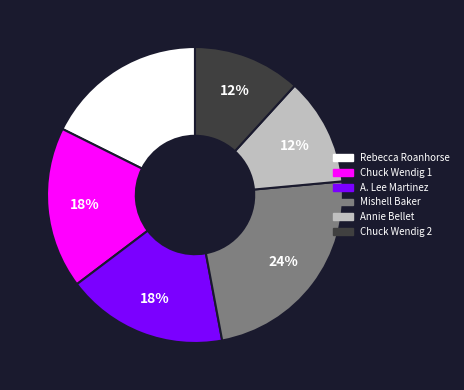

To the nearest percent, what is the difference between the largest and smallest slice percentages?

12%